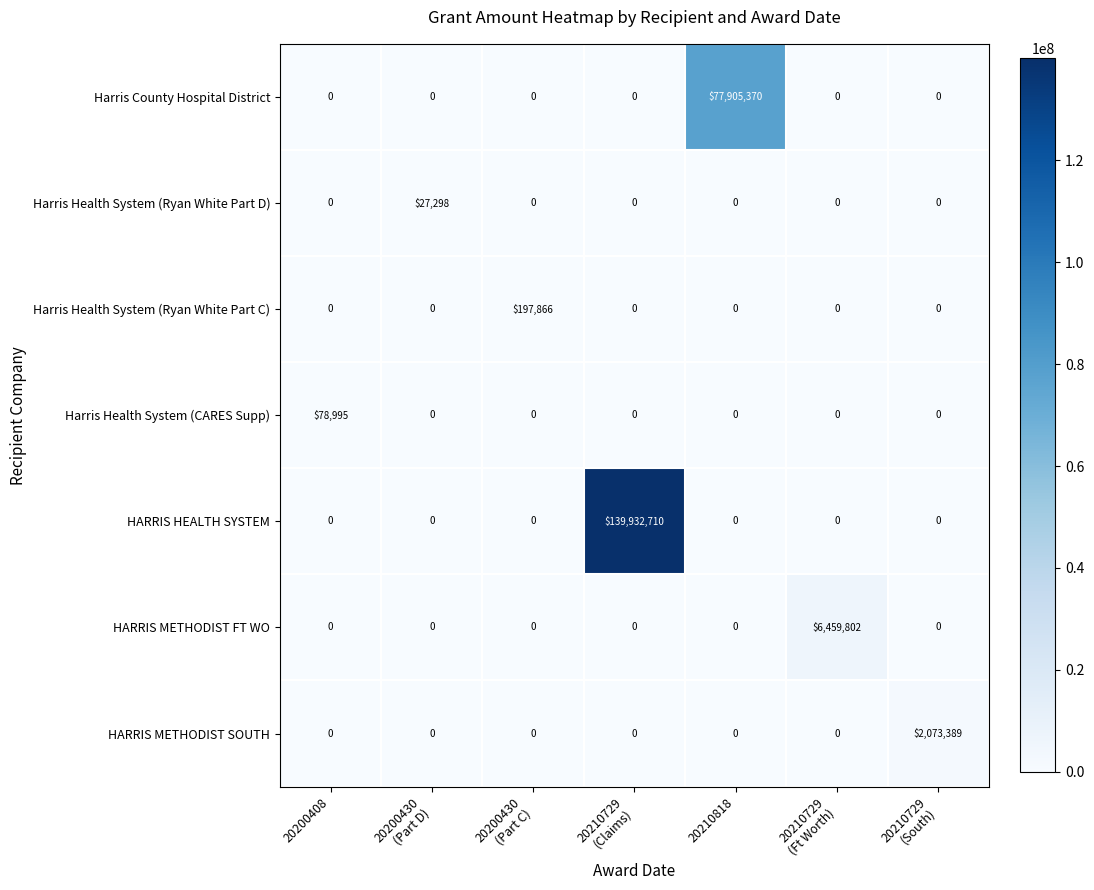

What is the sum of all HARRIS METHODIST SOUTH values?

2073389